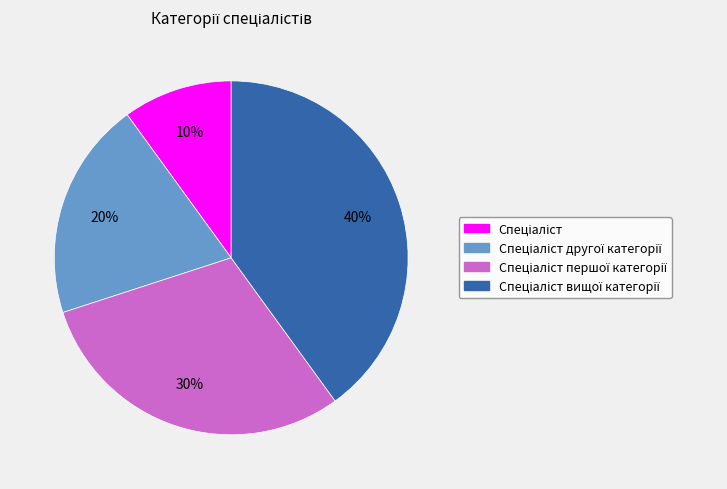

Is there a majority slice in this chart?

No